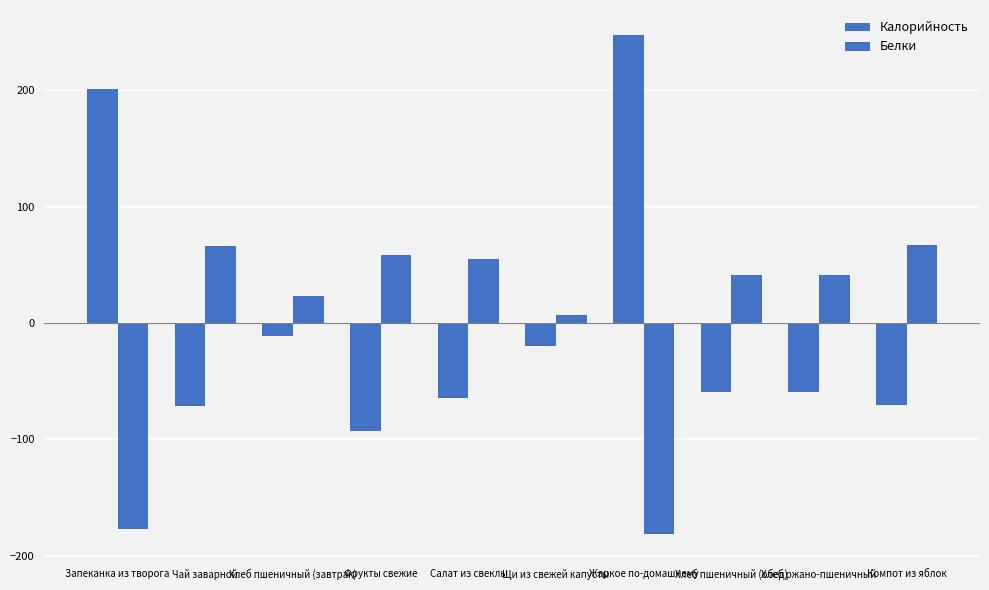

How many bars are there in total?

20